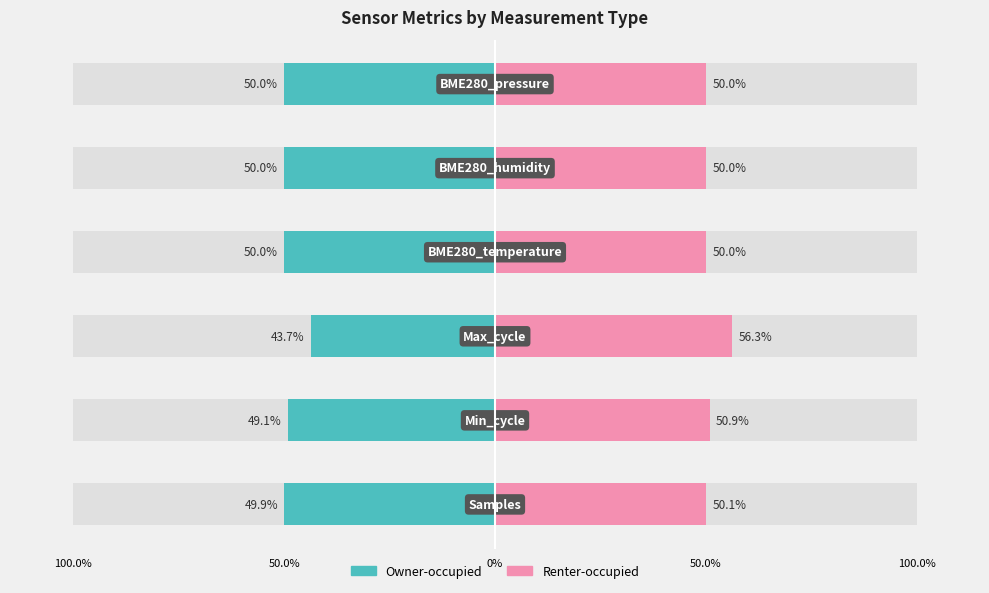

What is the value of the Owner-occupied bar at the 3rd from the left?

-43.7